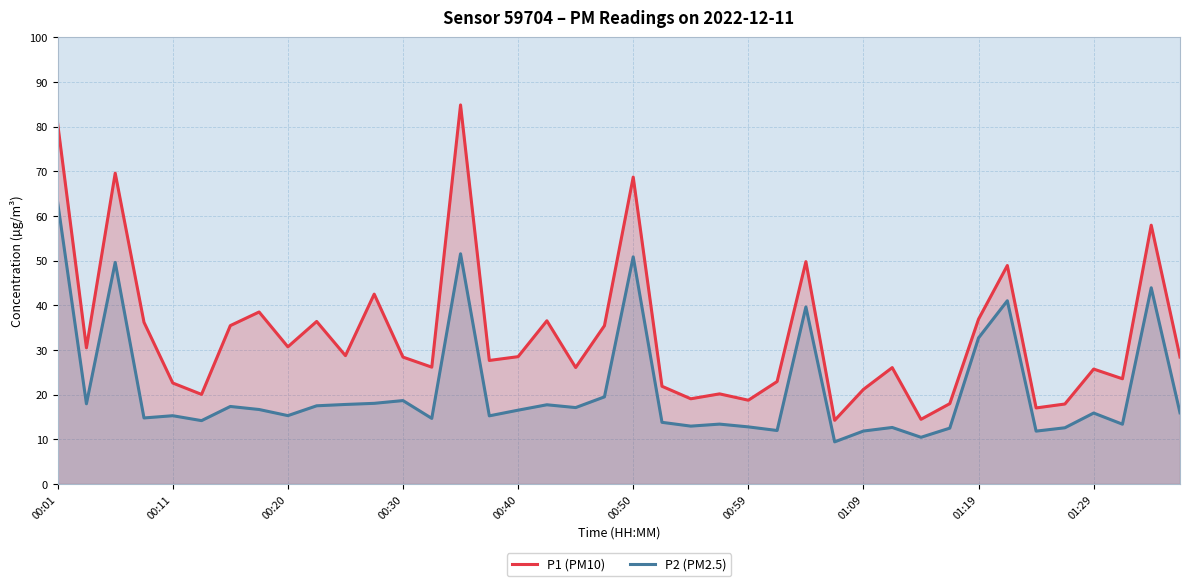

The P1 (PM10) series shows 25.7 at 01:29. True or false?

True